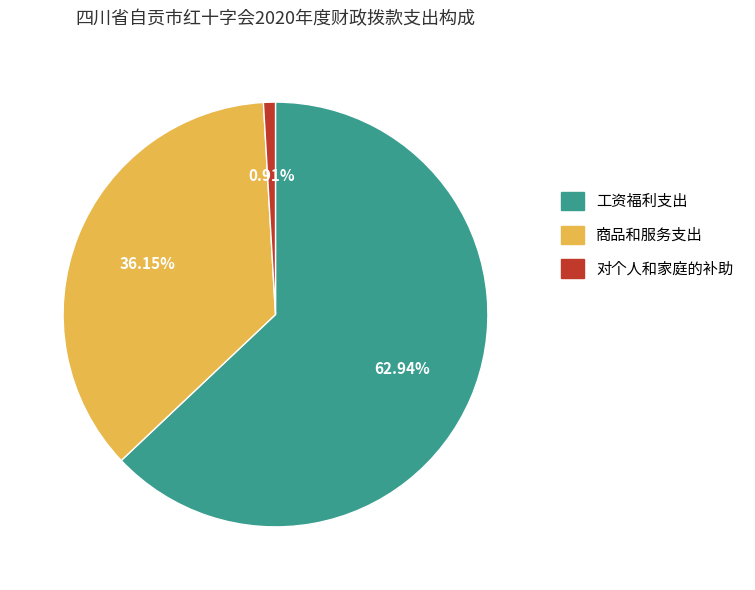

Which category has the biggest portion of the pie?

工资福利支出